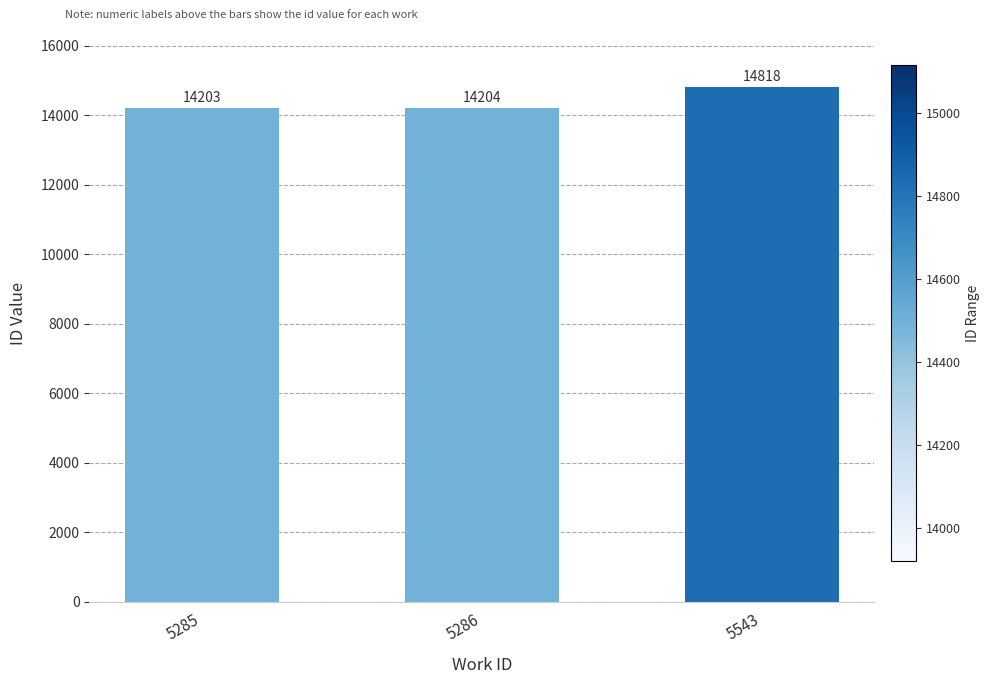

What is the greatest value displayed?

14818